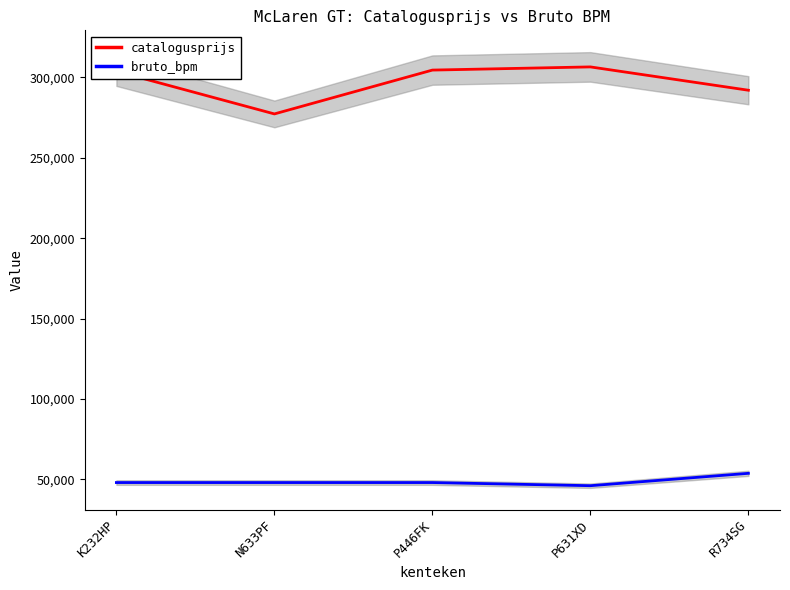

Which series changed the most between N633PF and P631XD?

catalogusprijs